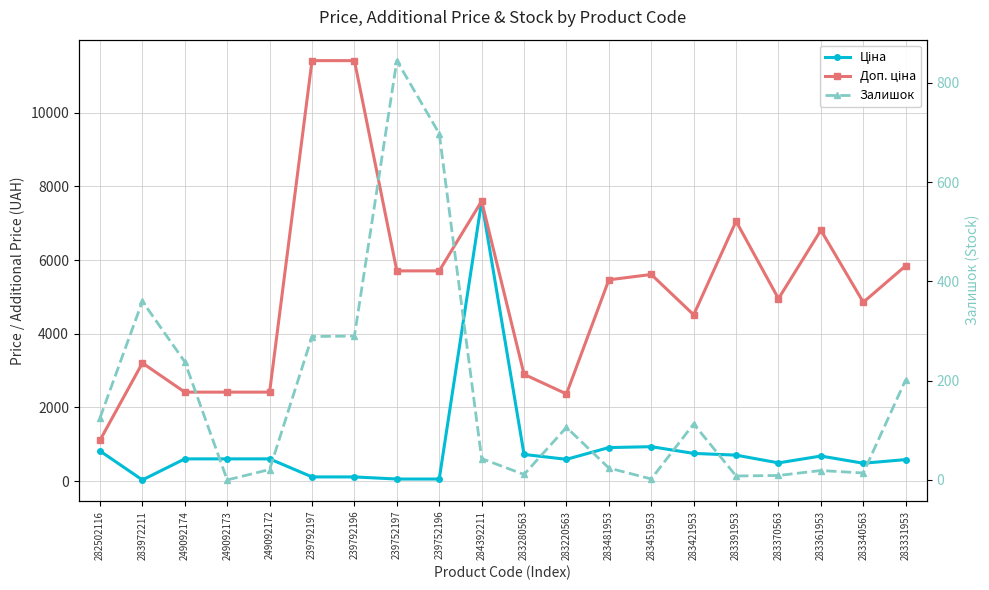

At which category is the sum across all series the highest?

284392211